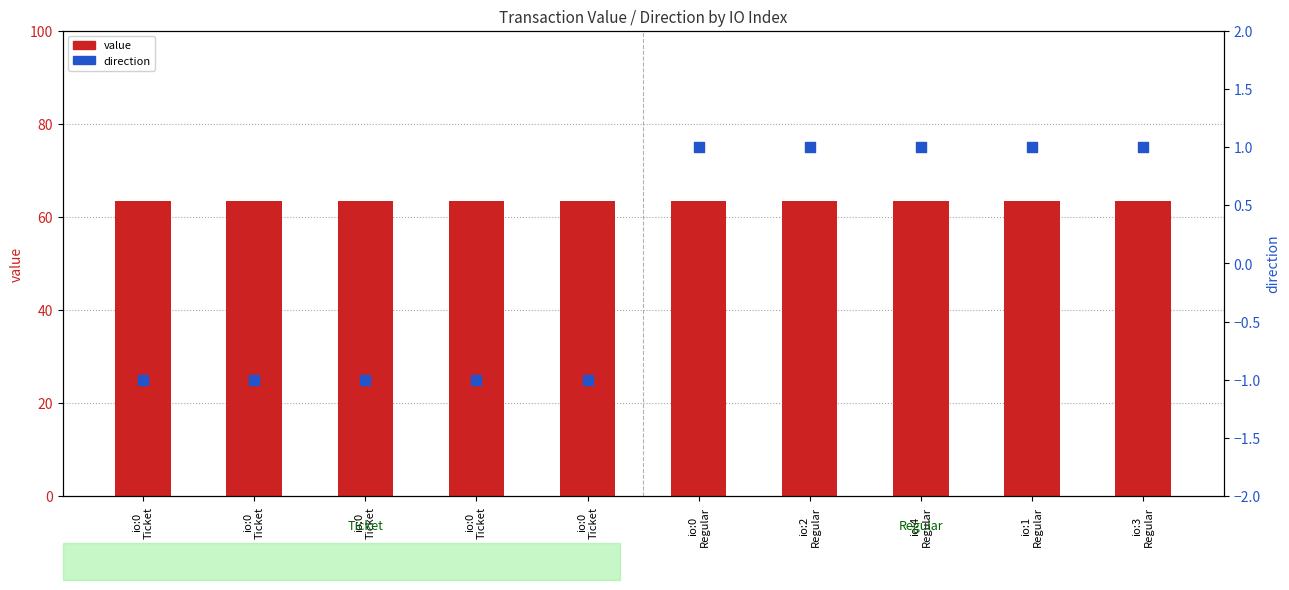

Which series has the largest total across all categories?

value